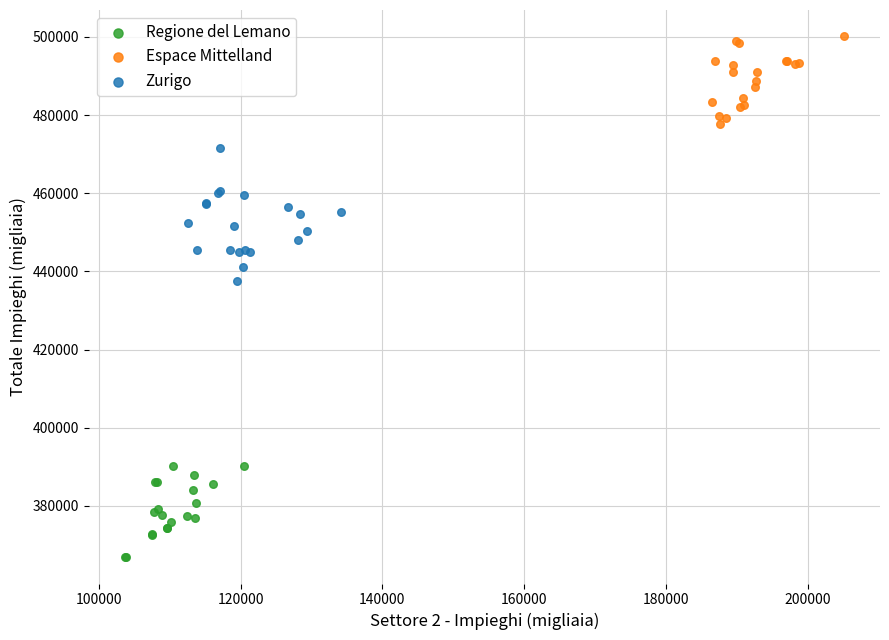

Which series has the widest spread of Y values?

Zurigo